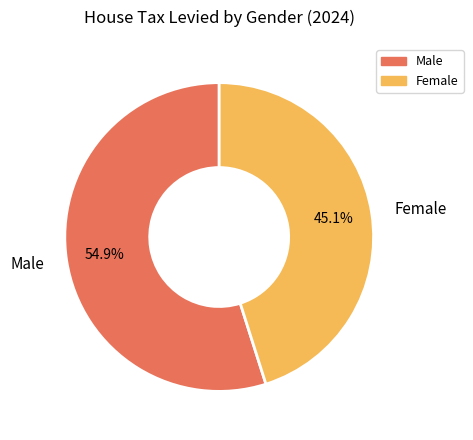

Which category has the smallest portion of the pie?

Female